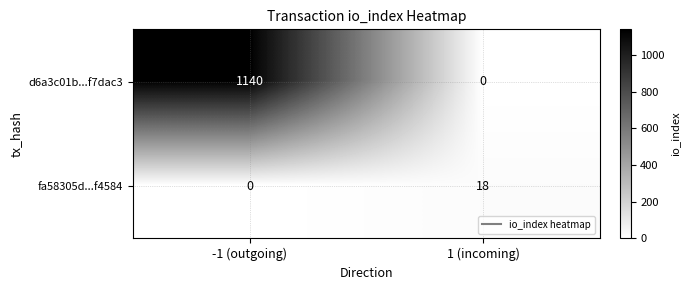

What is the sum of all fa58305d...f4584 values?

18